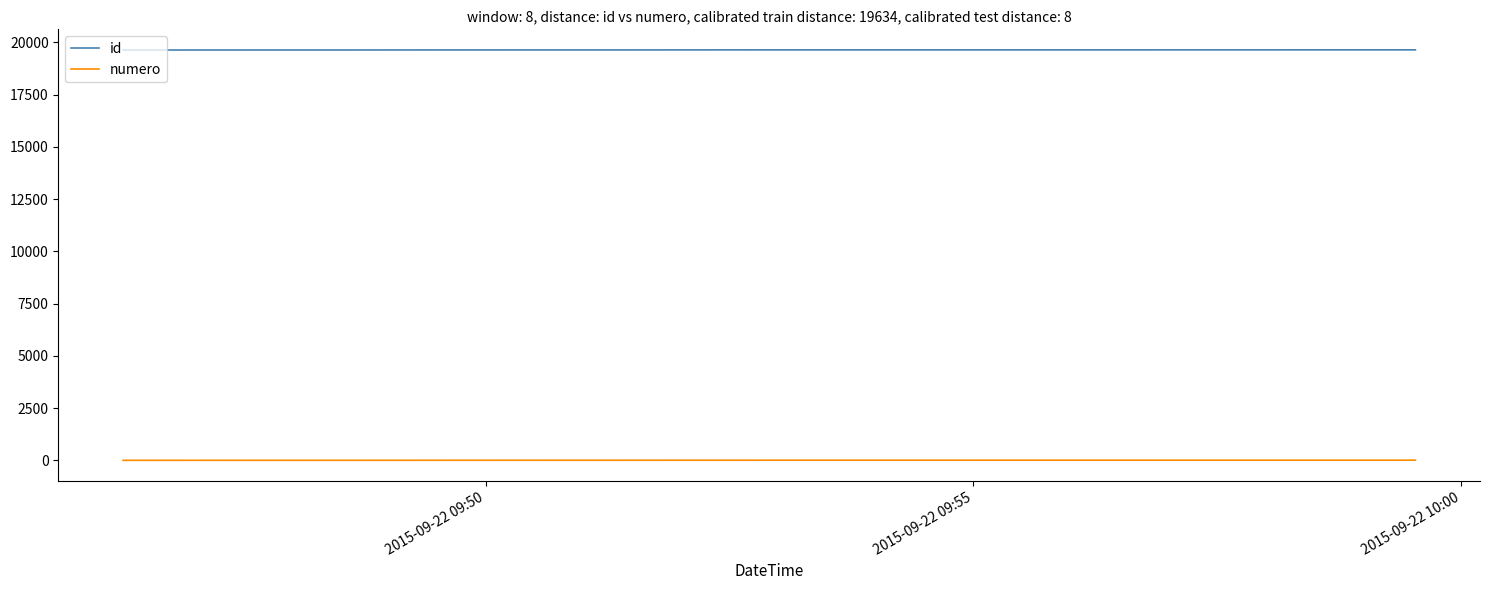

True or false: id and numero intersect in this chart.

False